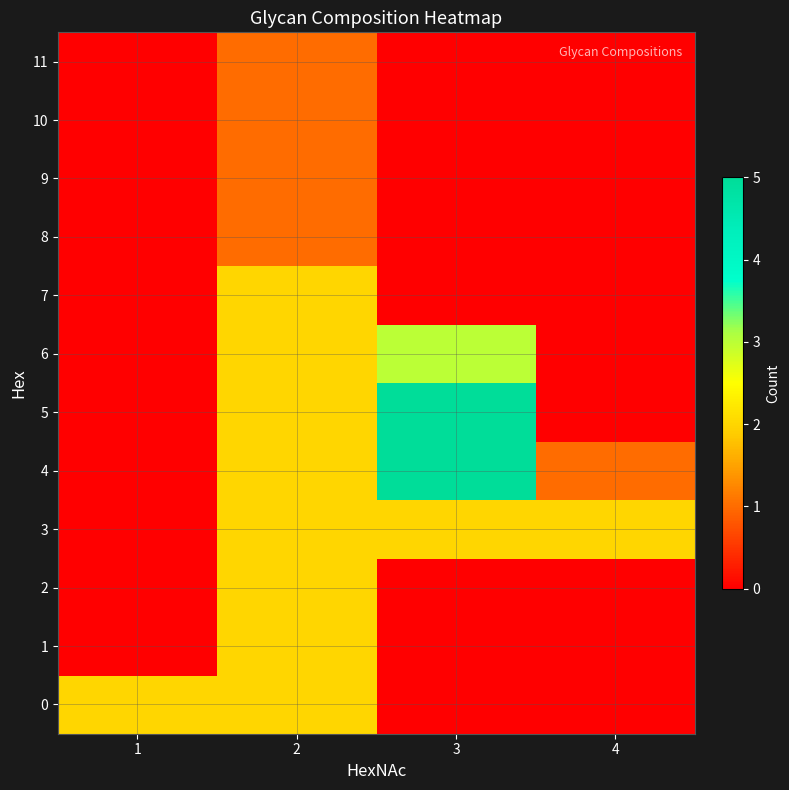

Between 3 and 1, which is larger?

1